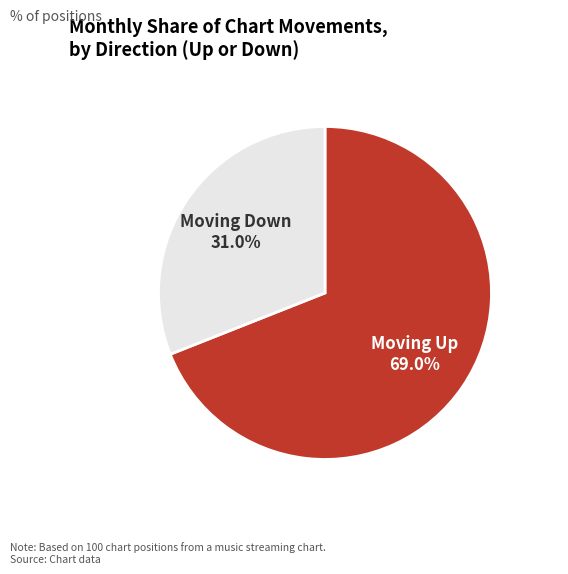

Is there any slice that represents more than half of the pie?

Yes